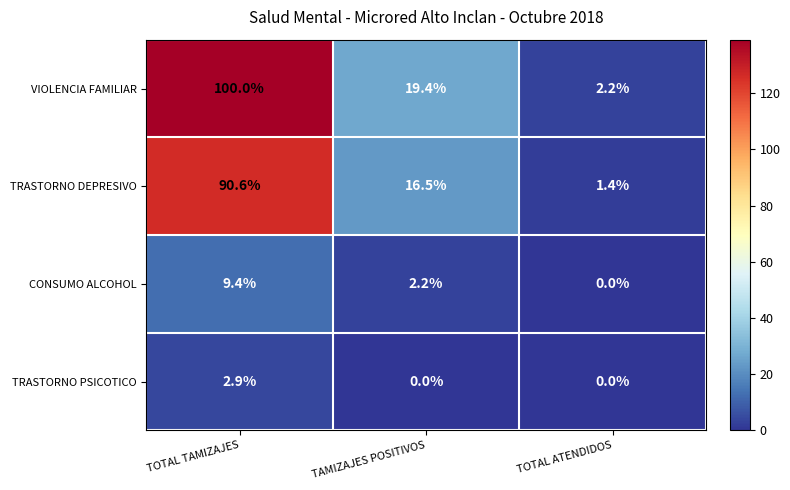

What value does the TRASTORNO DEPRESIVO series have at TOTAL TAMIZAJES?

90.6